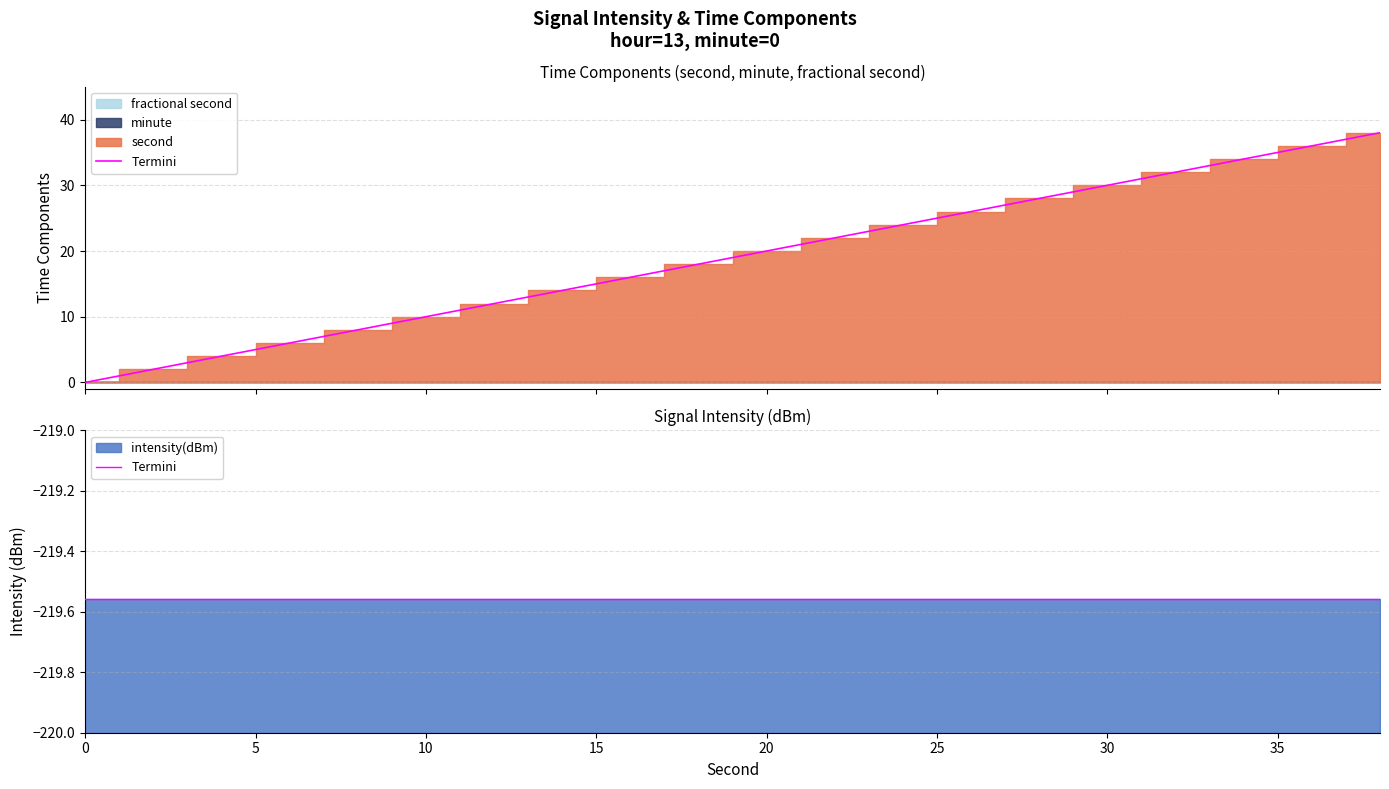

Count the number of data series in this chart.

4